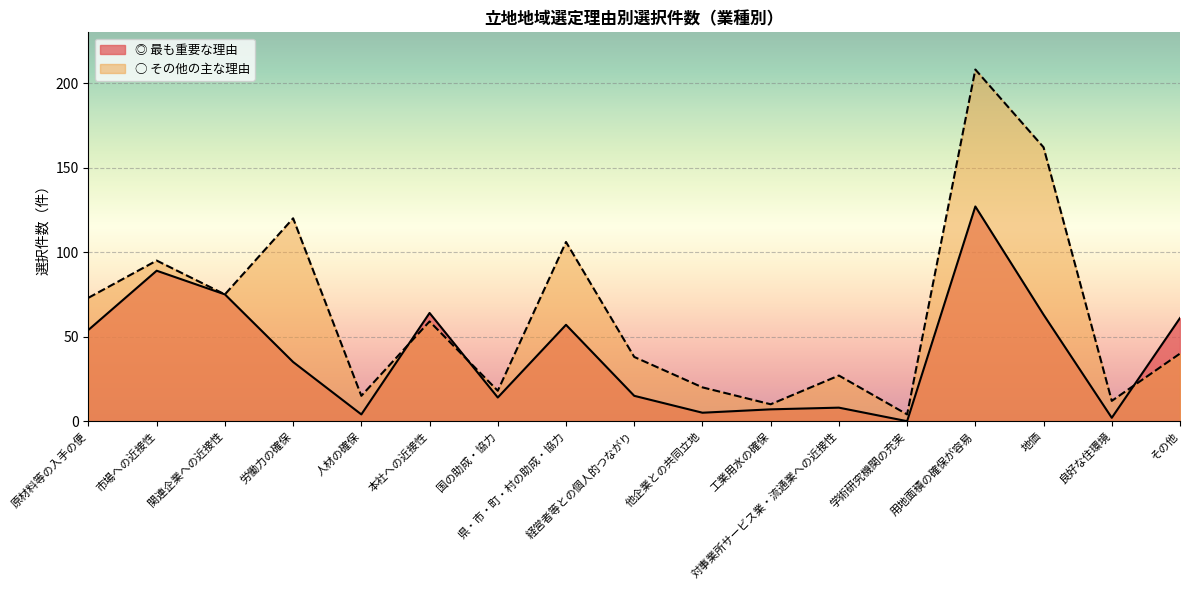

Which series has the largest range (max minus min)?

○ その他の主な理由